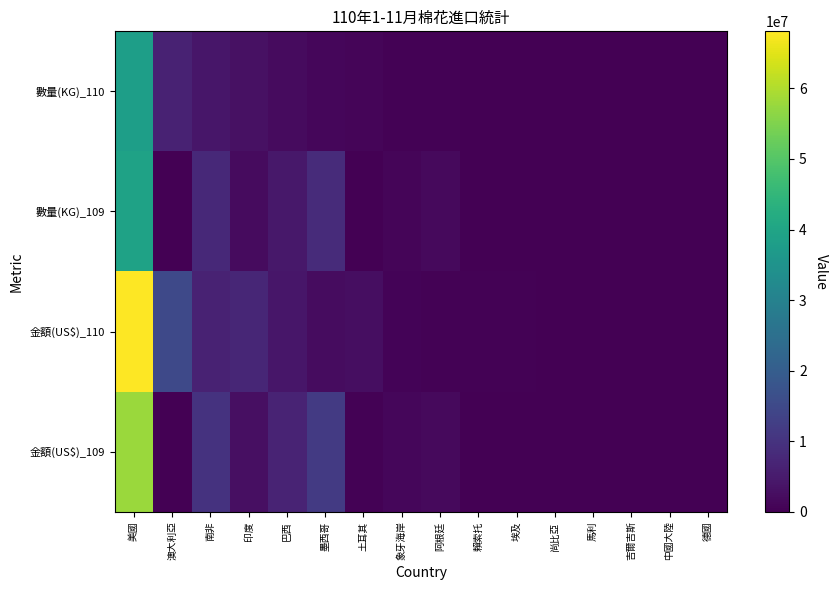

Which label corresponds to the smallest value in the chart?

澳大利亞